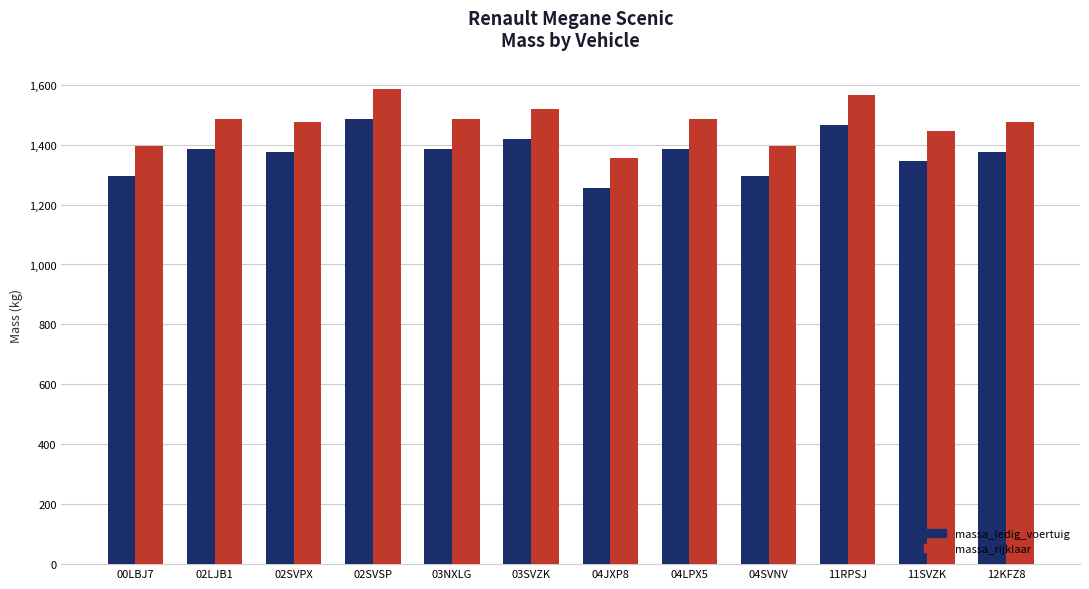

What value does the massa_rijklaar series have at 04SVNV, to the nearest 10?

1400